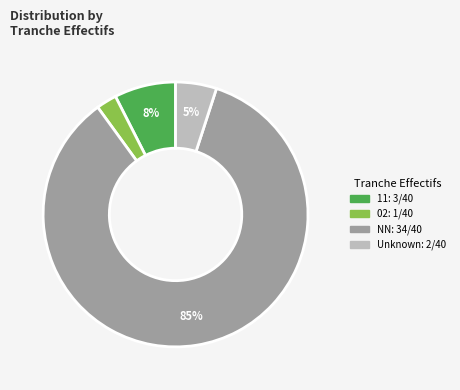

To the nearest percent, what is the average slice percentage?

25%